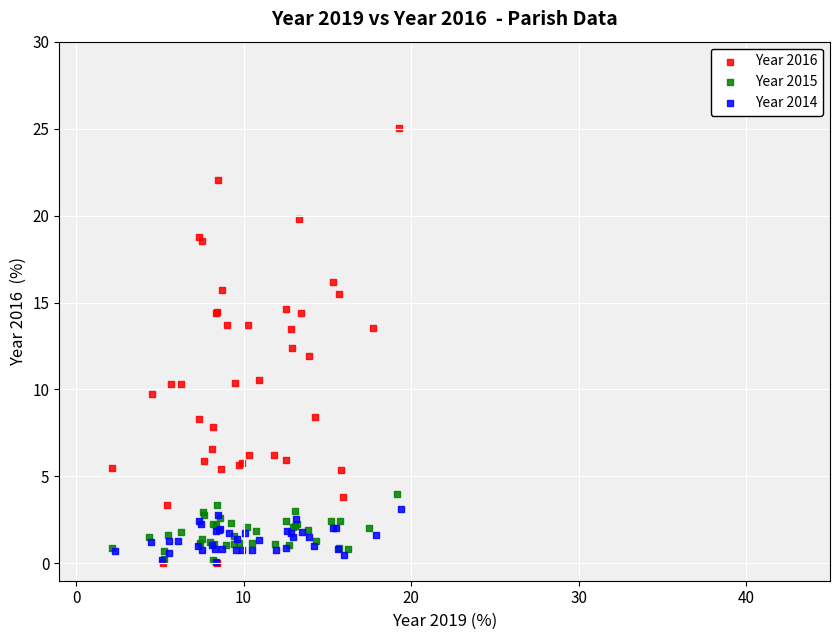

What are all the series names shown in the legend?

Year 2016, Year 2015, Year 2014